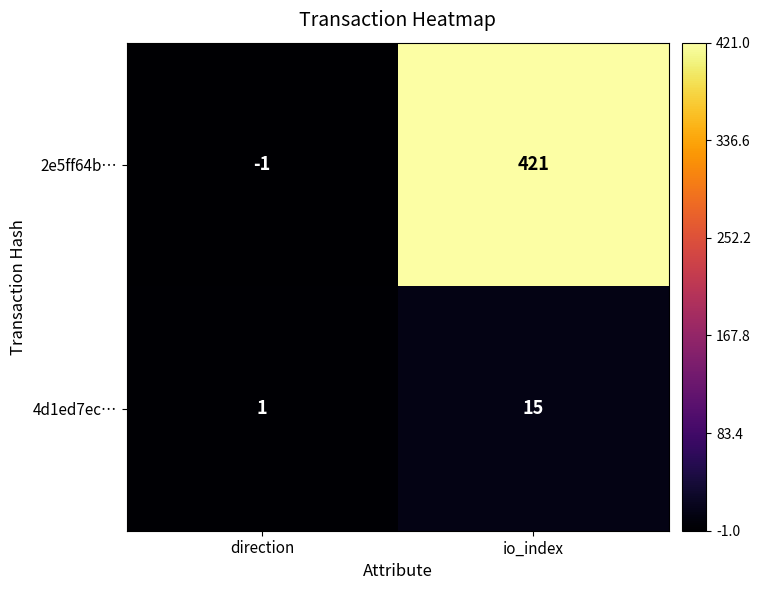

Is it true that 4d1ed7ec… equals 15 at io_index?

True